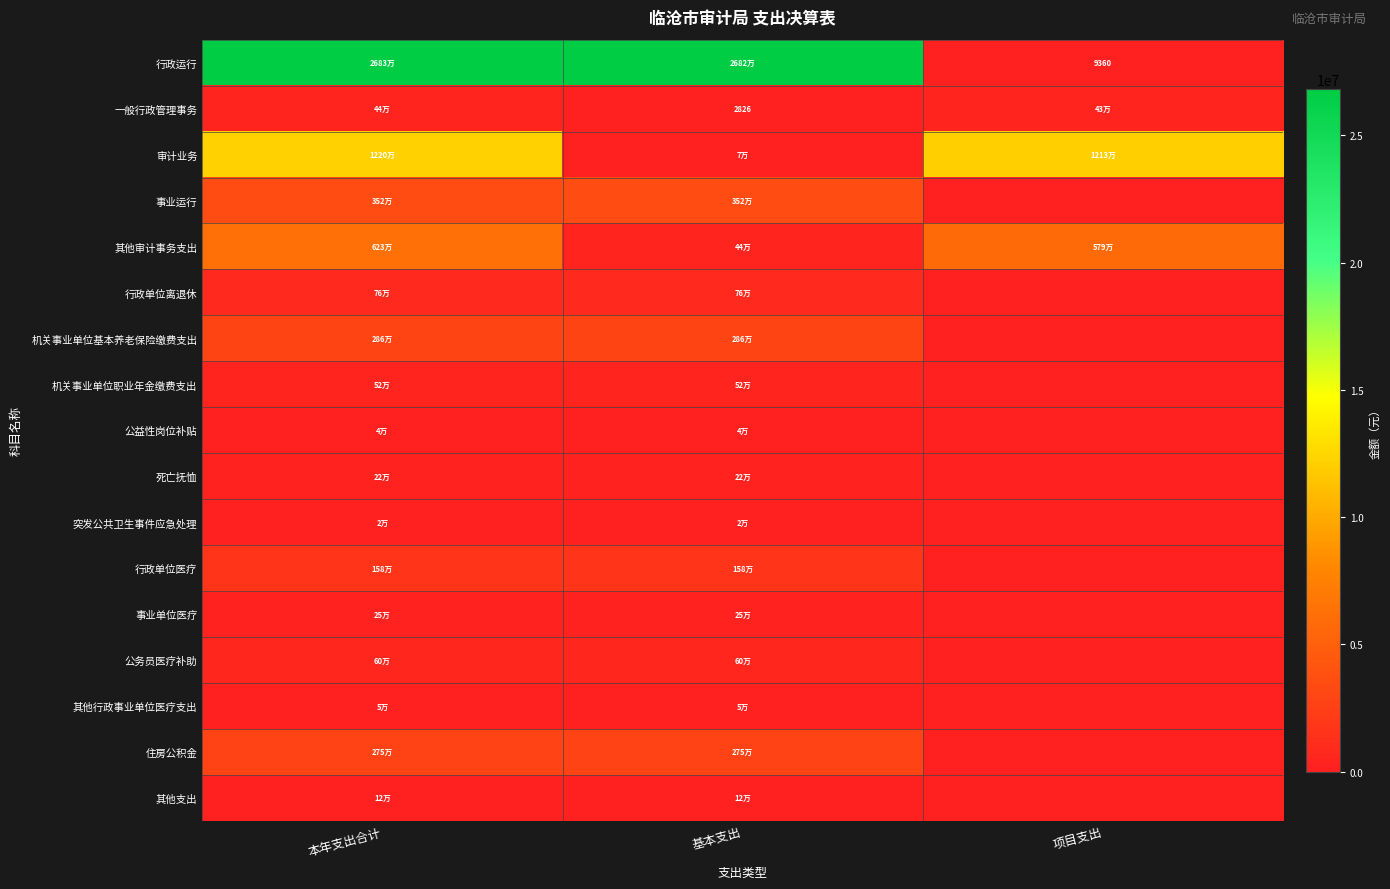

Which series has the largest range (max minus min)?

行政运行